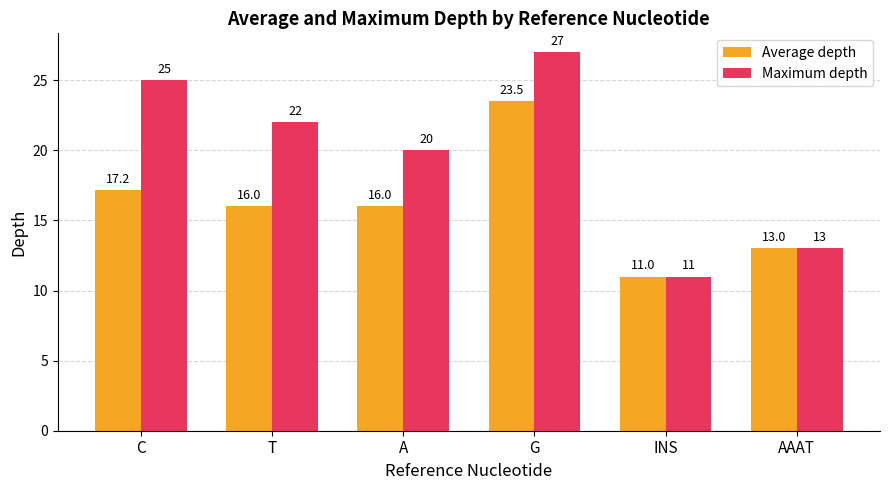

What is the difference between the highest and lowest values at C?

7.8